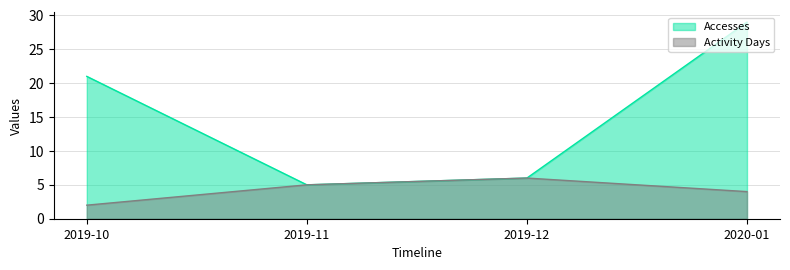

True or false: Accesses and Activity Days cross at least once.

False